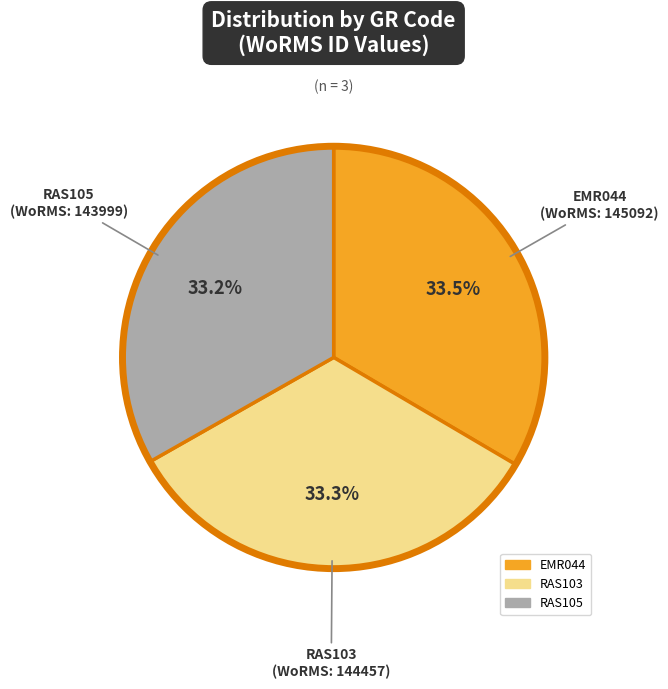

Is there a majority slice in this chart?

No